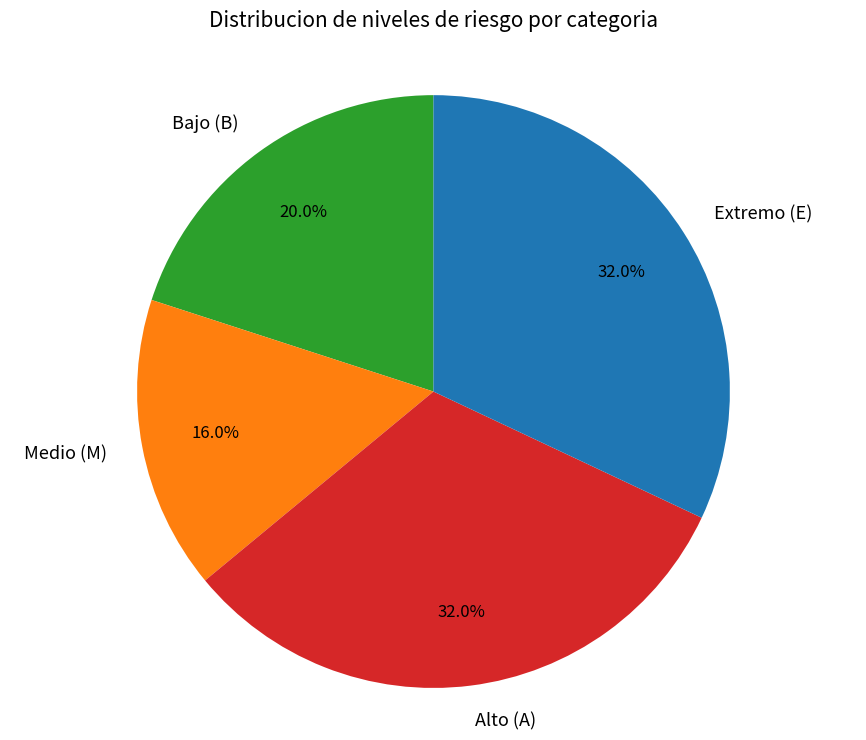

Does Extremo (E) represent more than half of the total?

No